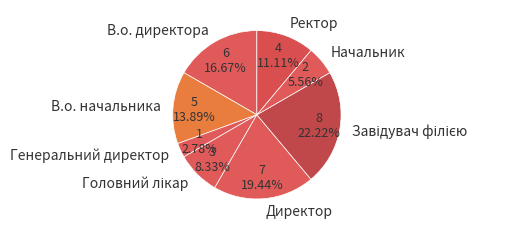

Does any single category account for the majority?

No